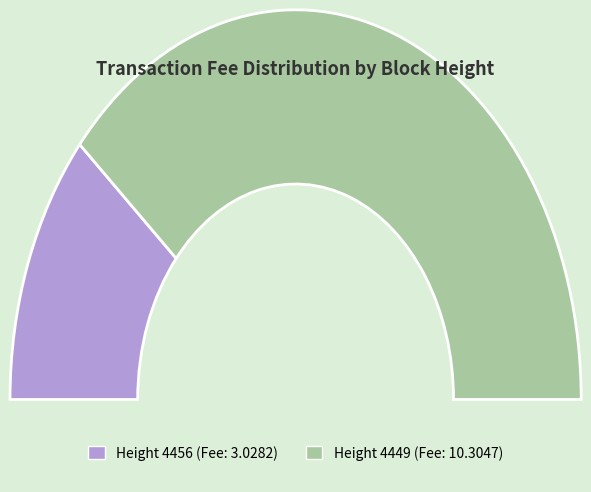

What is the largest slice in the pie chart?

4449